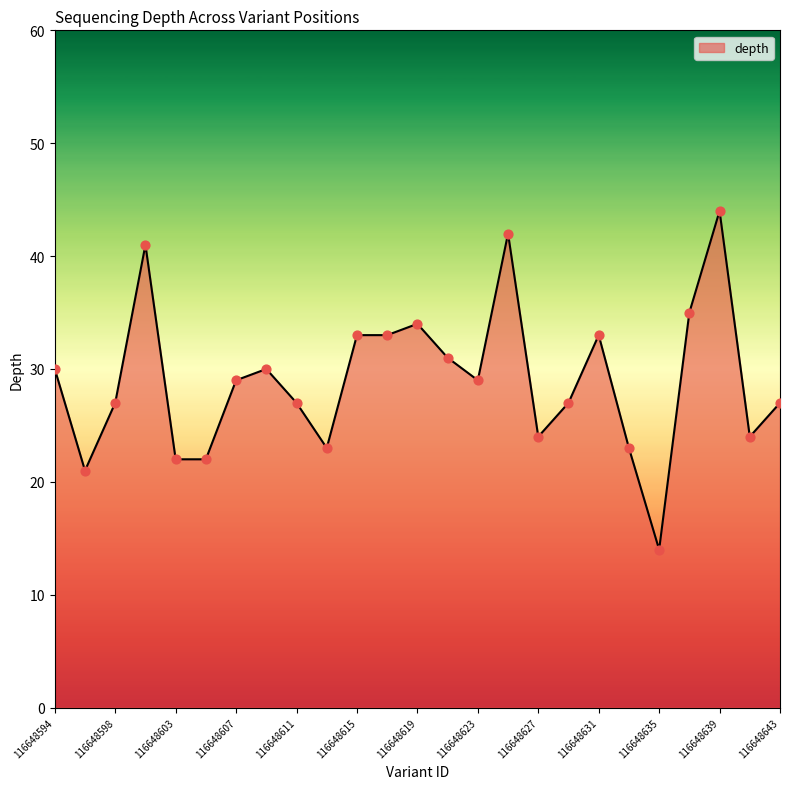

What is the difference between the maximum and minimum values?

30